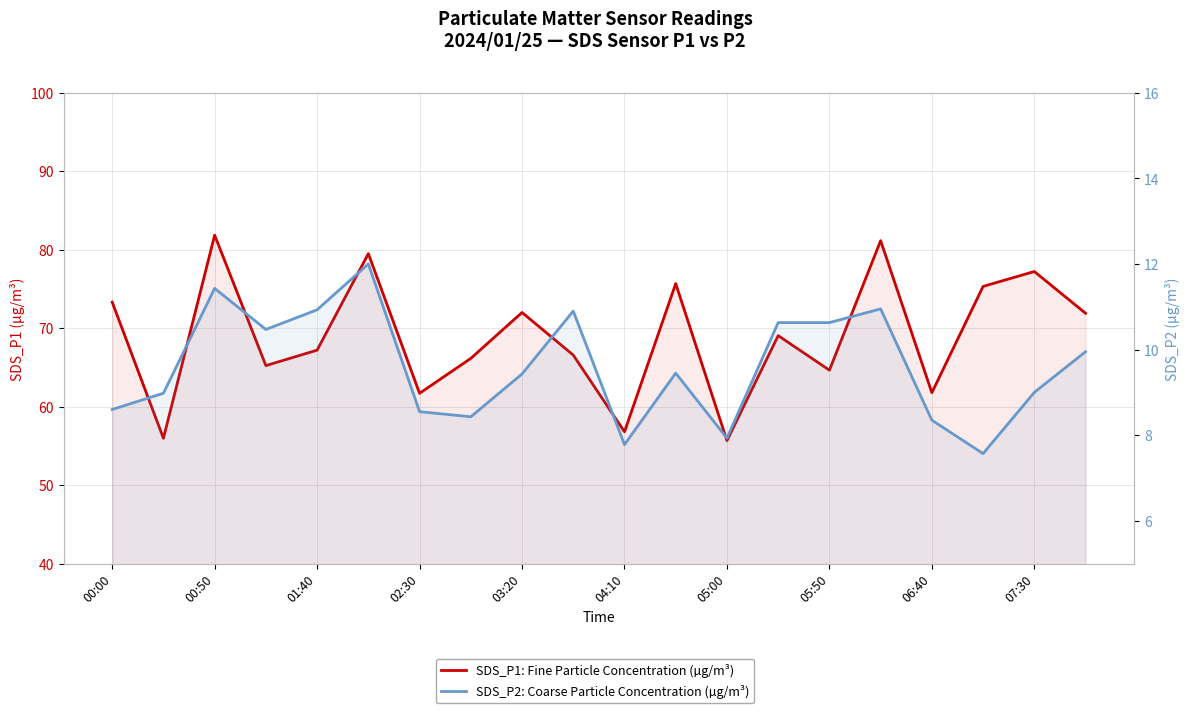

Is it true that SDS_P1: Fine Particle Concentration (µg/m³) equals 30.0 at 05:50?

False